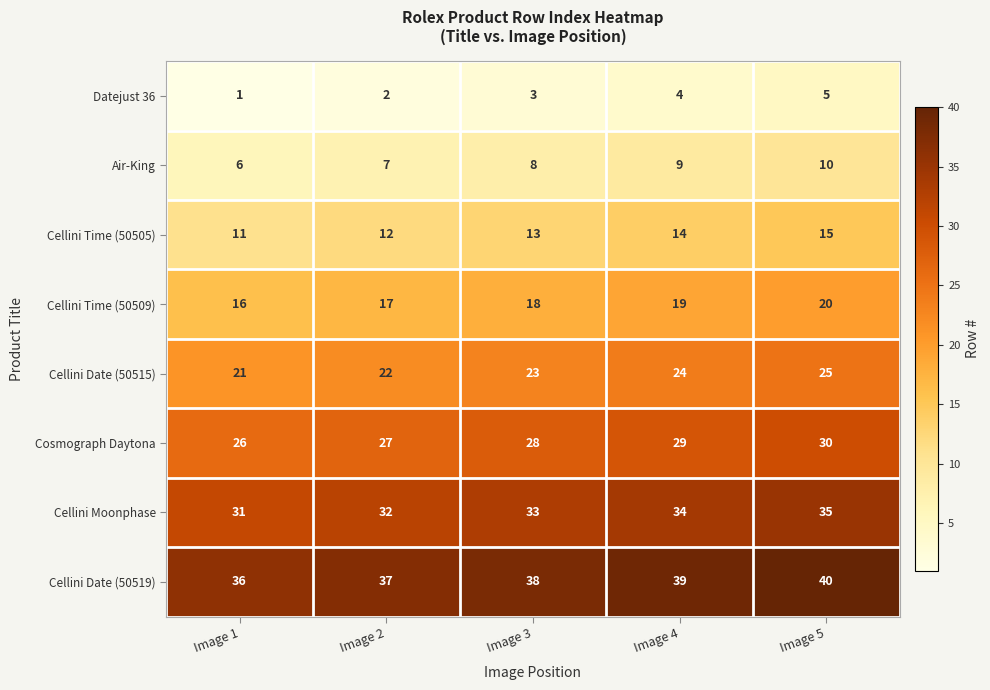

Is it true that Cellini Date (50519) equals 39 at Image 4?

True